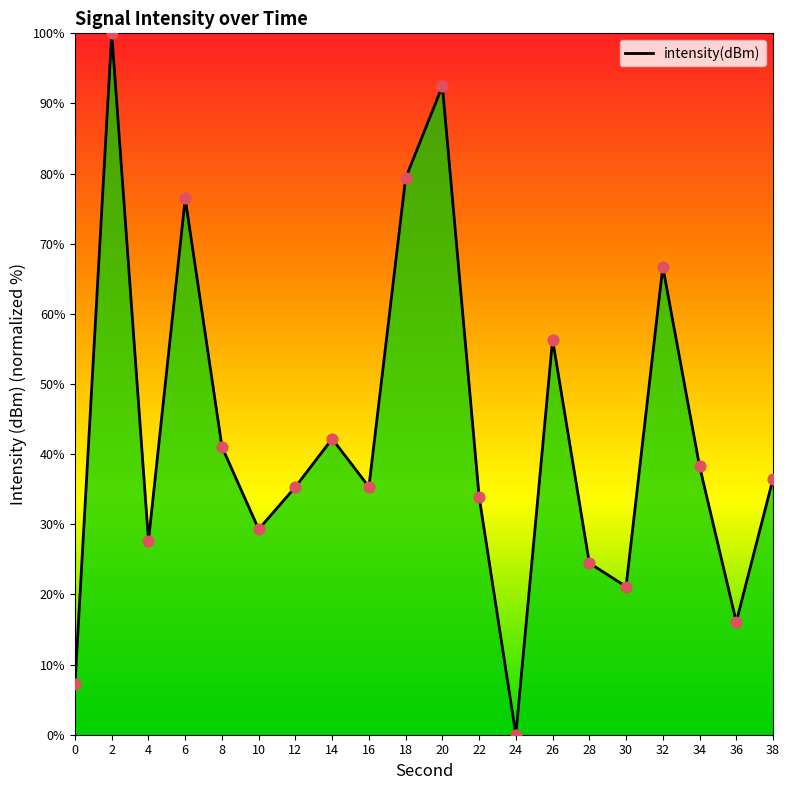

What is the ratio of the value at 32 to the value at 26?

1.2